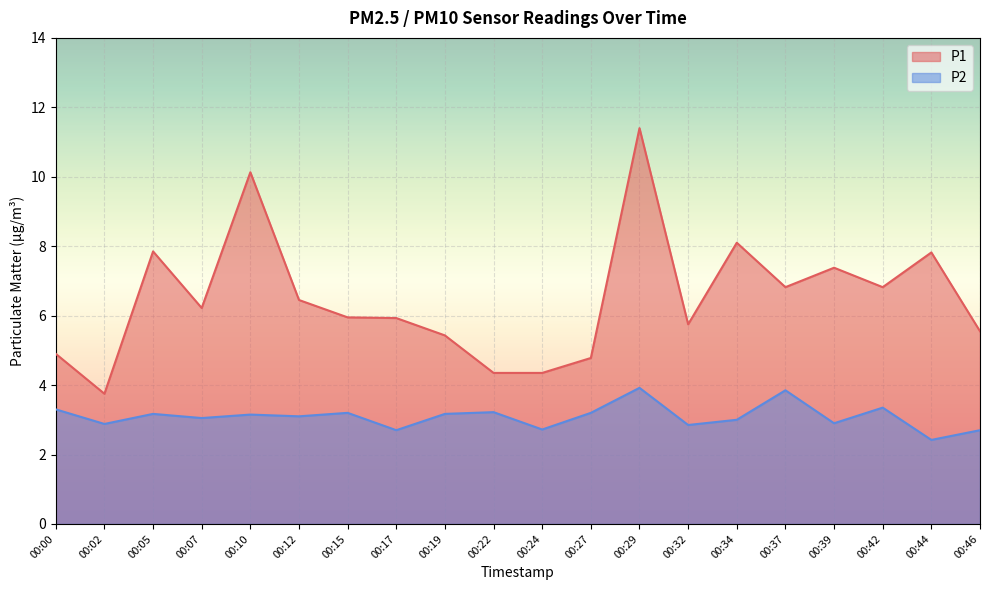

Reading left to right, list all the values displayed in this chart.

P1: 4.9	3.8	7.8	6.2	10.1	6.5	6.0	5.9	5.4	4.3	4.3	4.8	11.4	5.8	8.1	6.8	7.4	6.8	7.8	5.5
P2: 3.3	2.9	3.2	3.0	3.1	3.1	3.2	2.7	3.2	3.2	2.7	3.2	3.9	2.9	3.0	3.9	2.9	3.4	2.4	2.7